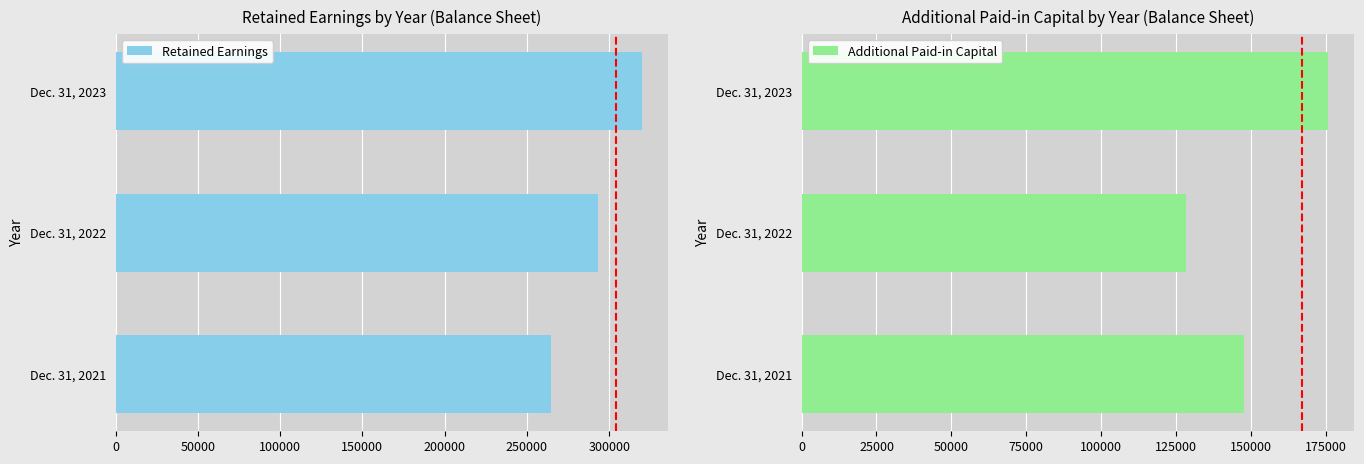

Are the bars horizontal?

Yes